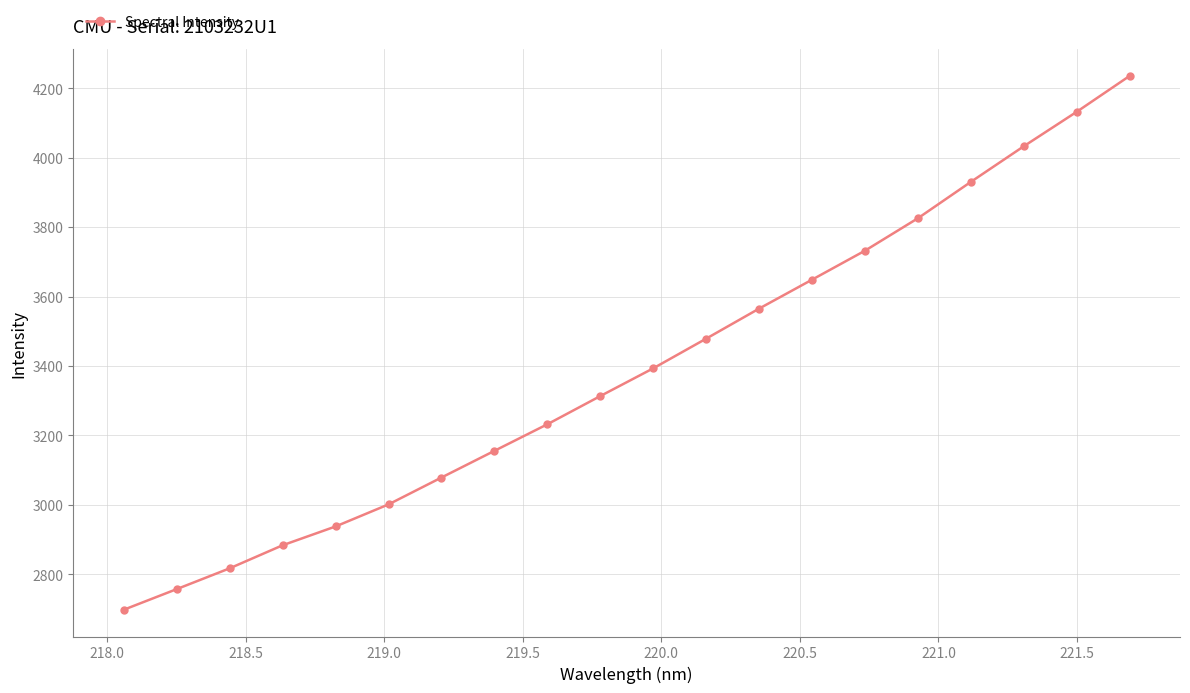

True or false: the data has more than 1 interior local peaks.

False